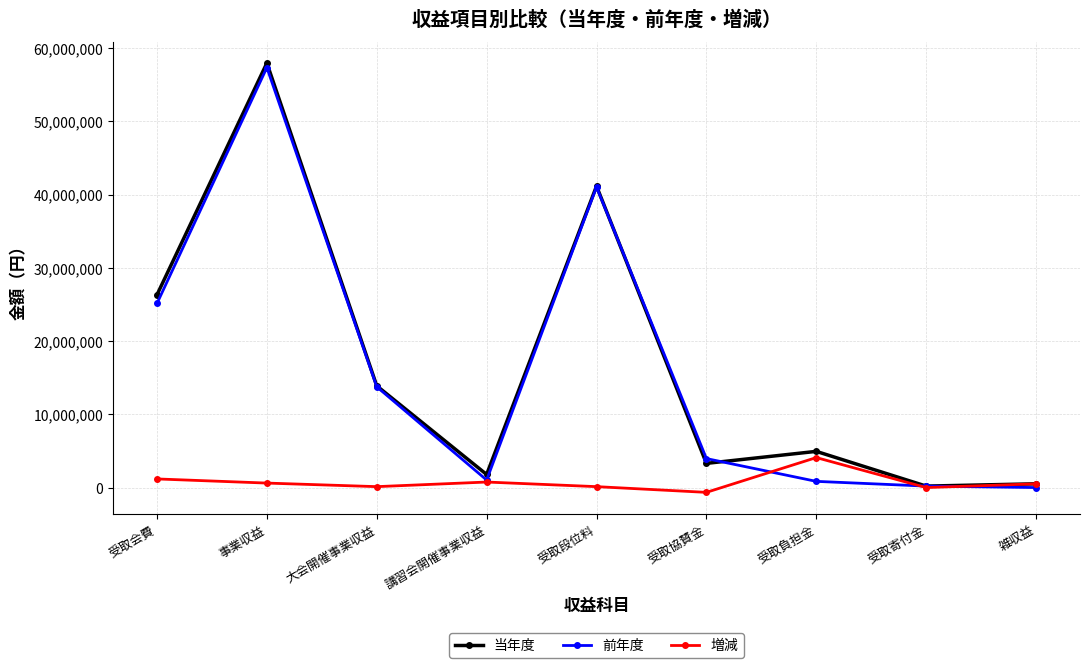

Which series has the largest total across all categories?

当年度